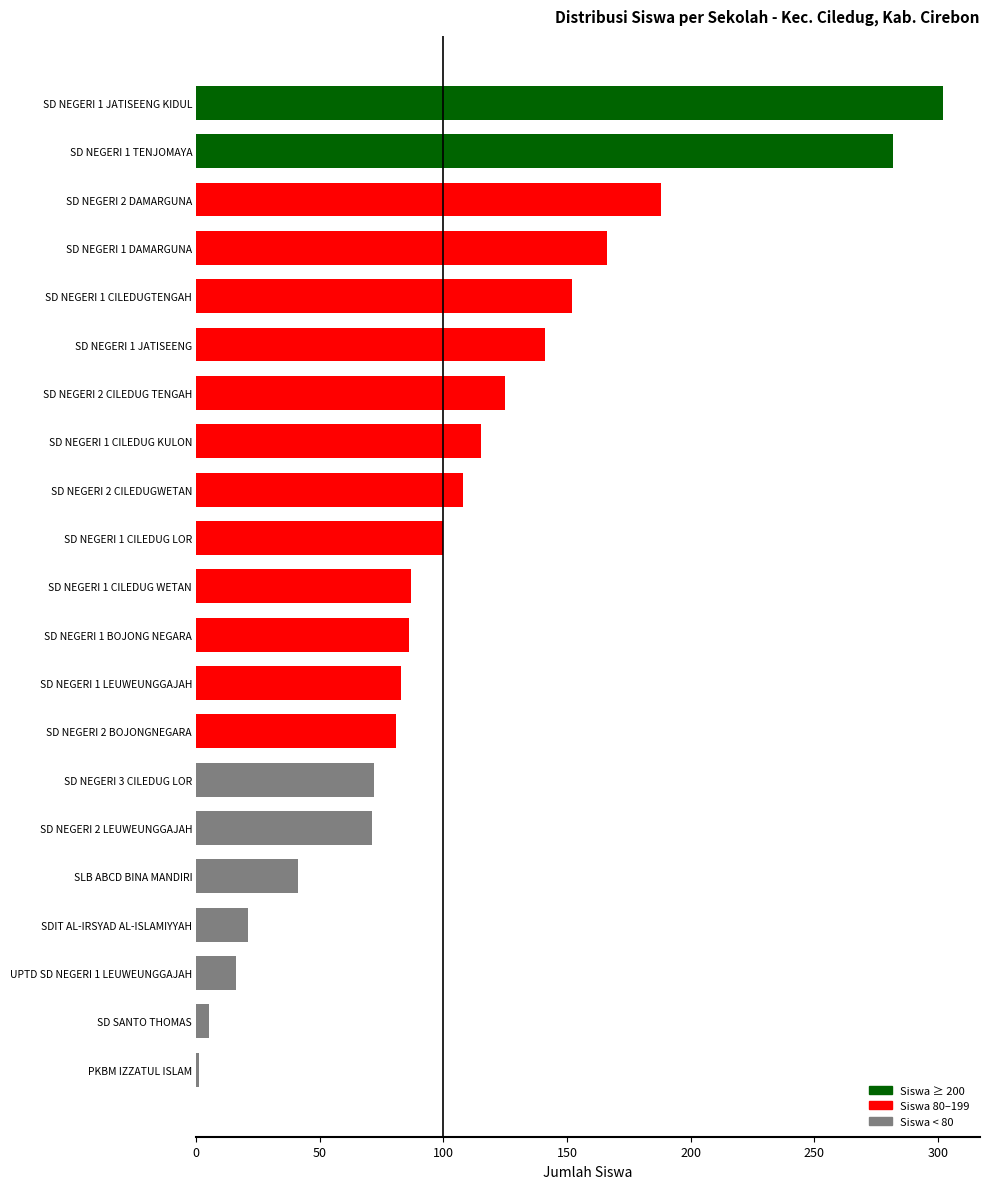

What is the sum of all values?

2243